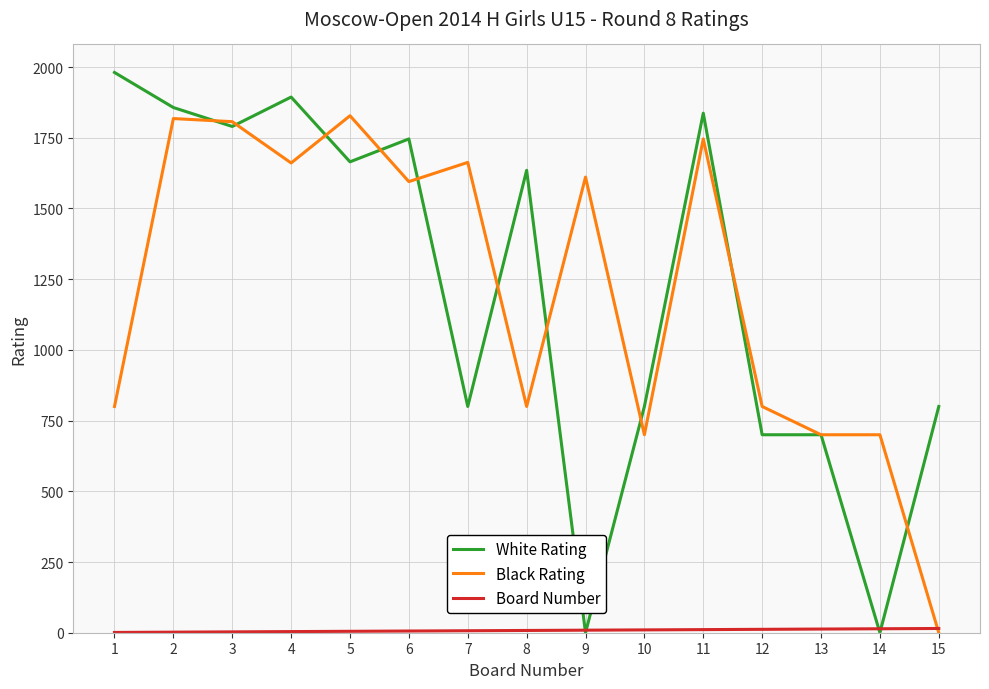

Between which two adjacent categories do Black Rating and White Rating first intersect?

2 and 3